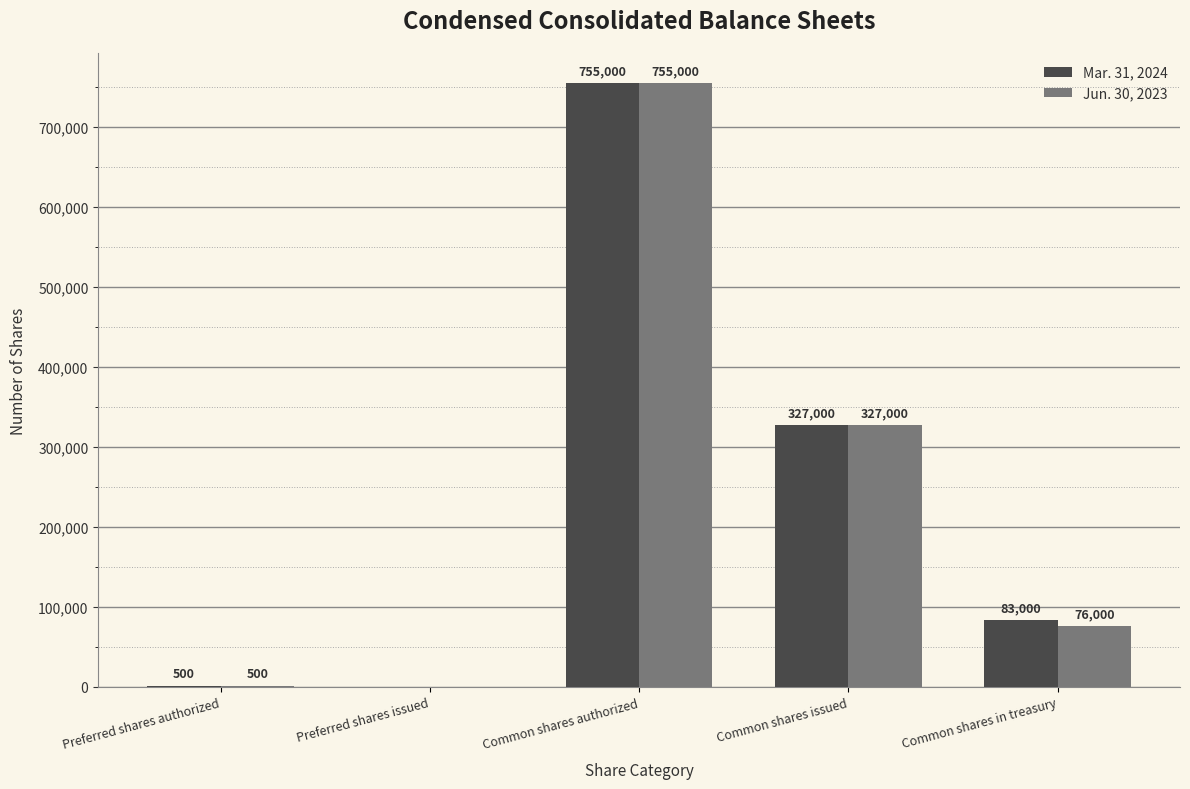

What are all the series names shown in the legend?

Mar. 31, 2024, Jun. 30, 2023